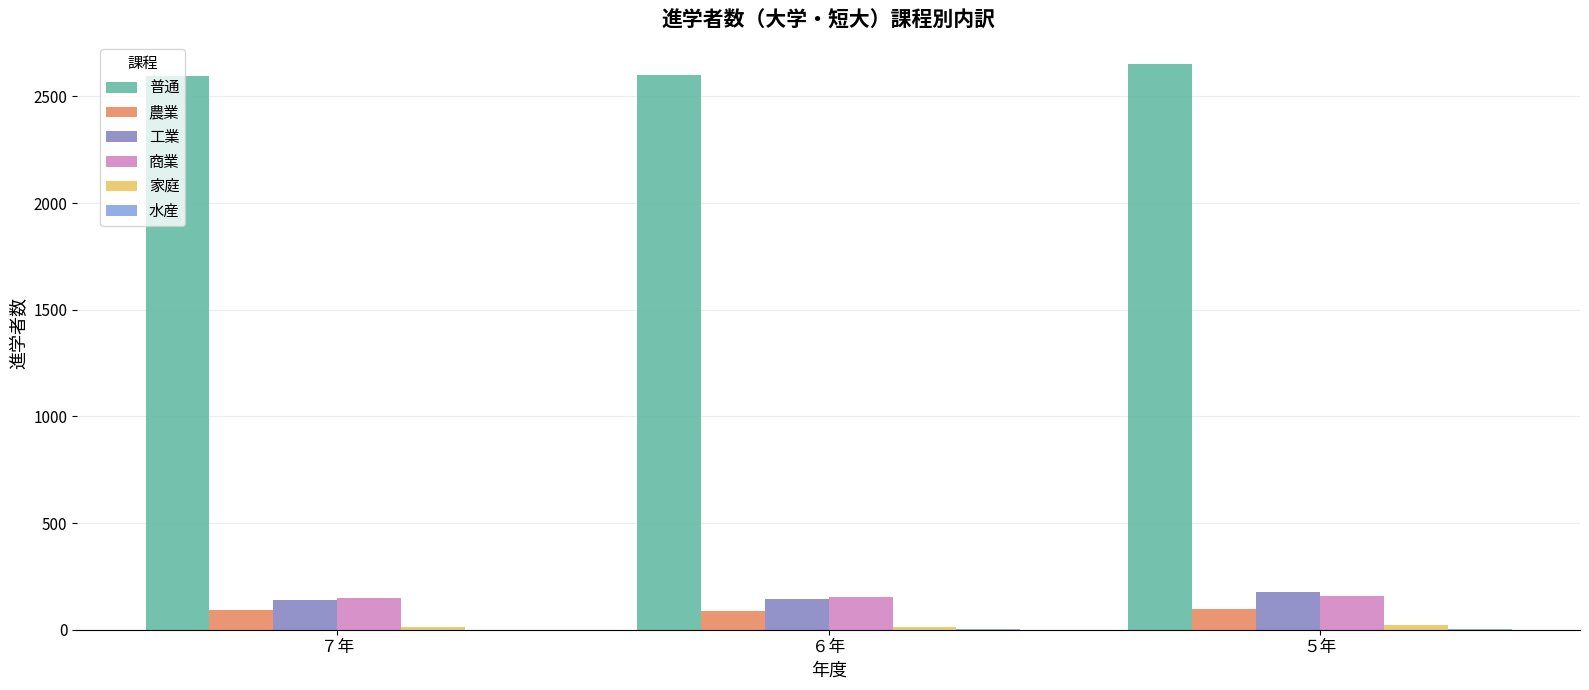

Is the value of 農業 at ６年 greater than the value of 普通 at ７年?

No